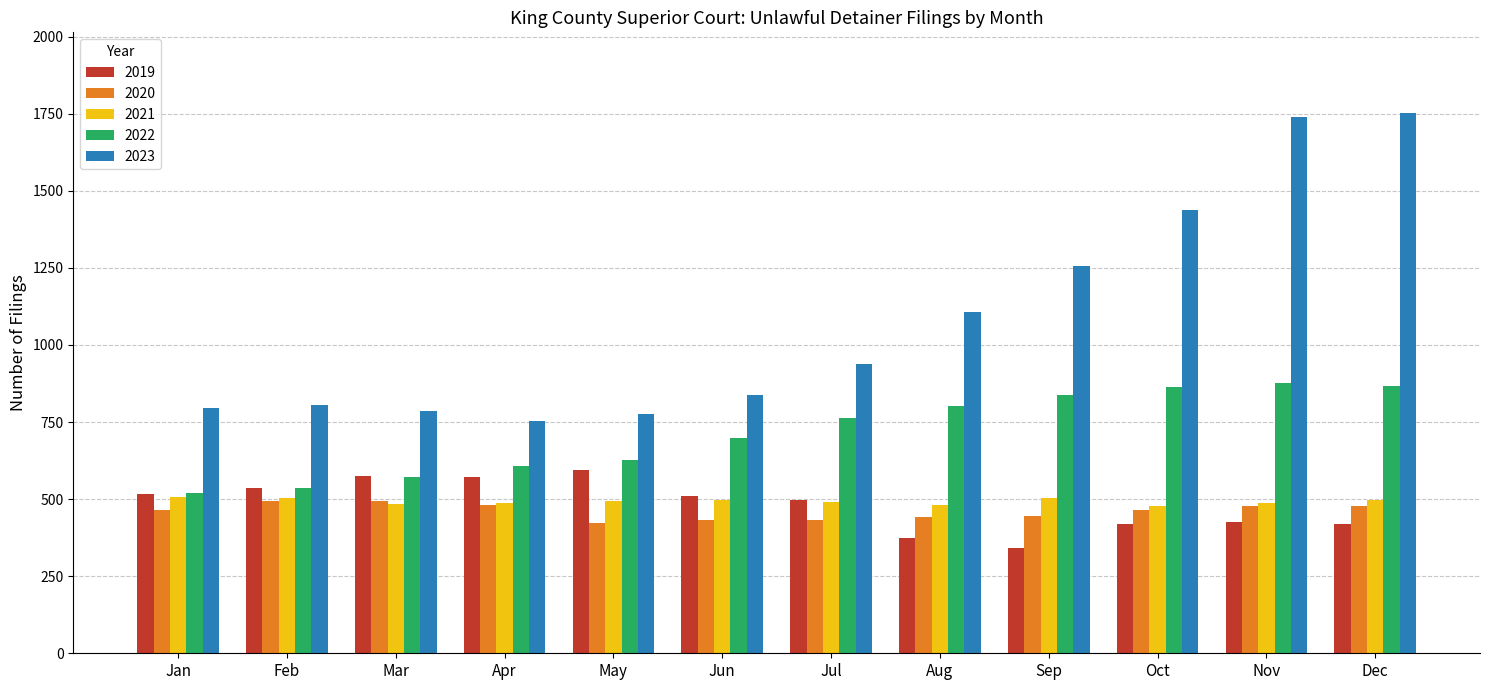

What is the sum of all 2023 values?

12982